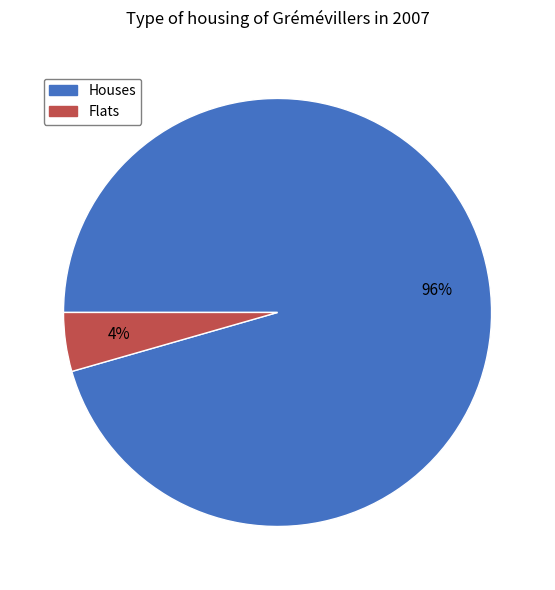

Is there a majority slice in this chart?

Yes